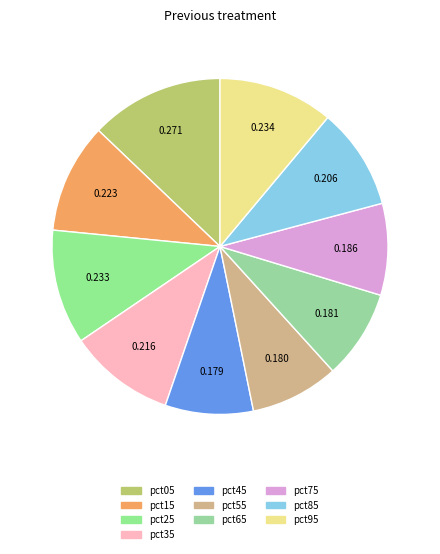

How much of the chart is everything except pct95?

88.9%